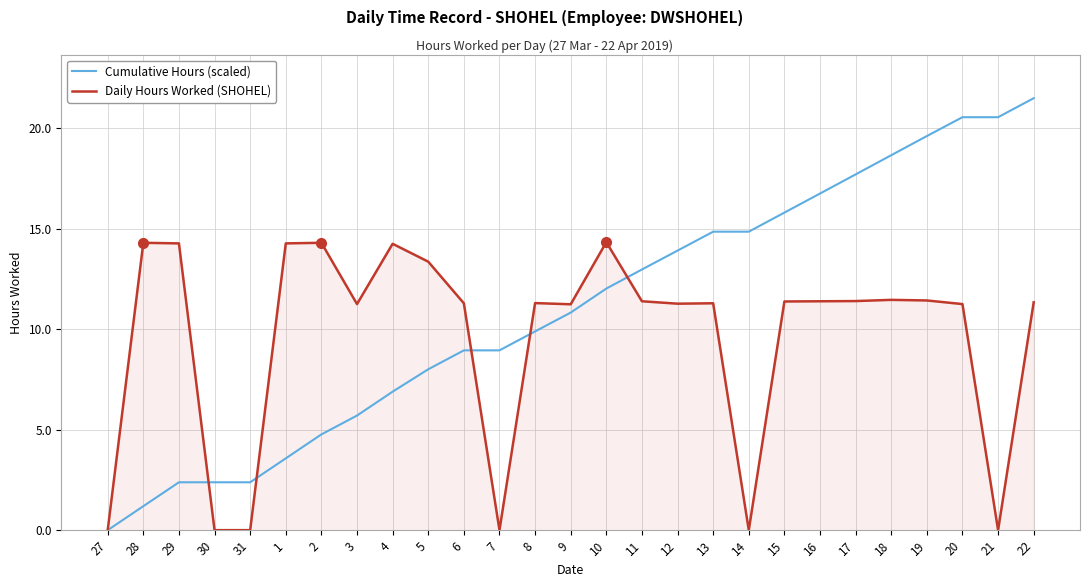

What is the sum of all Cumulative Hours (scaled) values?

295.6